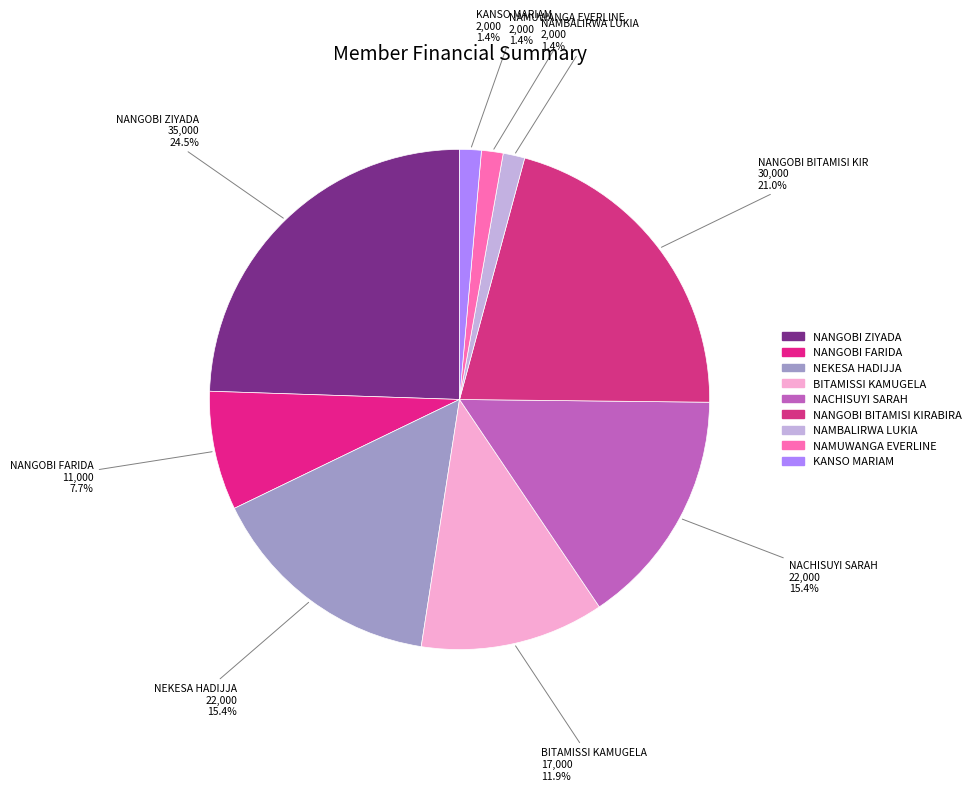

Does any single category account for the majority?

No